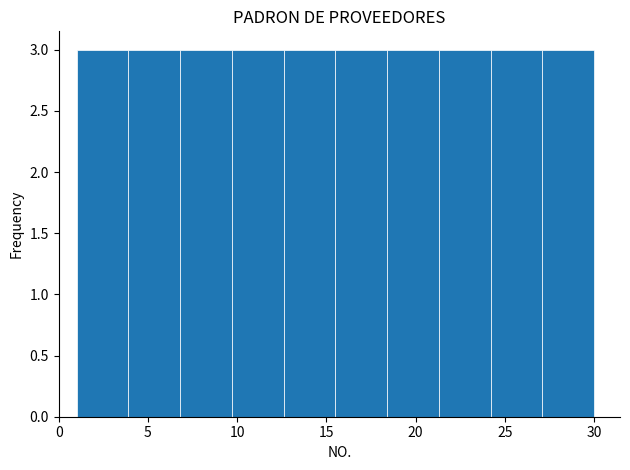

Reading left to right, list every bar in this chart as the range it spans on the x-axis followed by its height. Neither the bar edges nor the heights are printed on the chart, so give them approximately, as read against the axes.

1.0 to 3.9: 3
3.9 to 6.8: 3
6.8 to 9.7: 3
9.7 to 12.6: 3
12.6 to 15.5: 3
15.5 to 18.4: 3
18.4 to 21.3: 3
21.3 to 24.2: 3
24.2 to 27.1: 3
27.1 to 30.0: 3